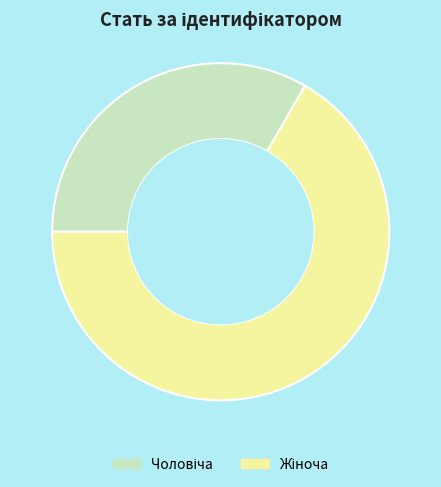

Is there any slice that represents more than half of the pie?

Yes